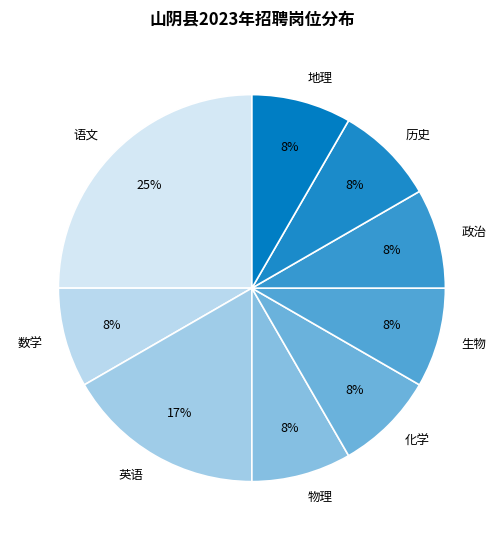

The 物理 slice represents 1% of the pie. True or false?

False